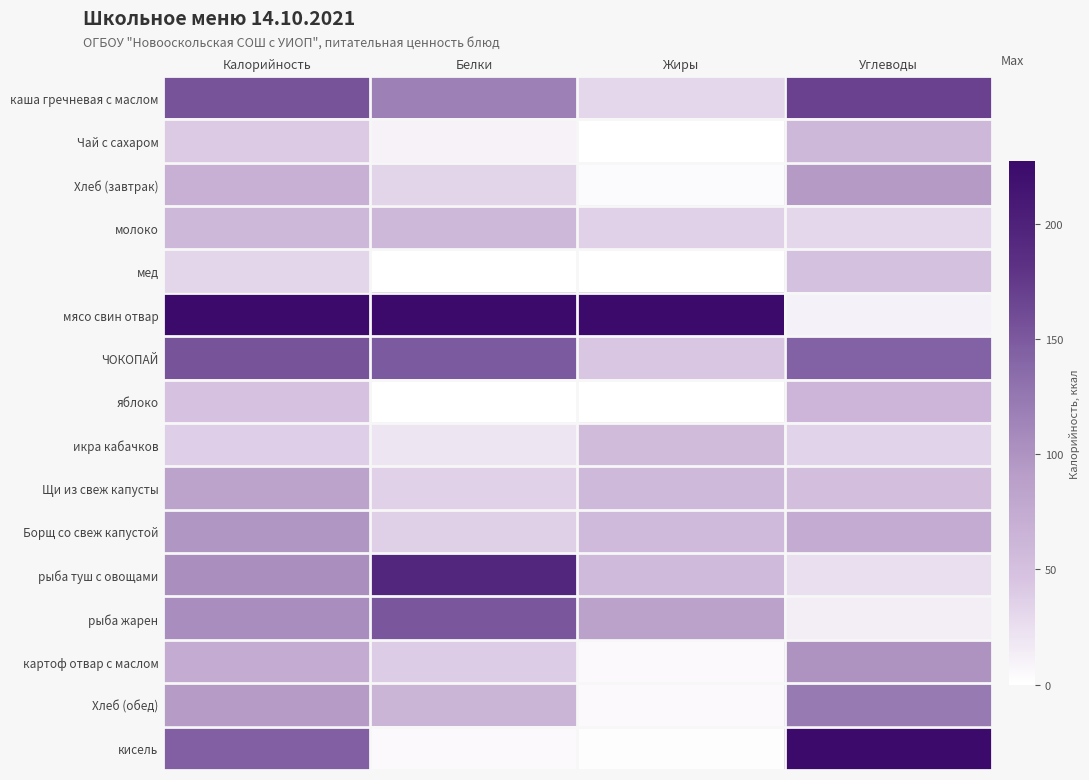

Reading left to right, extract all data points from this chart.

каша гречневая с маслом: Калорийность=0.7	Белки=0.5	Жиры=0.1	Углеводы=0.7
Чай с сахаром: Калорийность=0.2	Белки=0.0	Жиры=0.0	Углеводы=0.3
Хлеб (завтрак): Калорийность=0.3	Белки=0.1	Жиры=0.0	Углеводы=0.4
молоко: Калорийность=0.3	Белки=0.3	Жиры=0.2	Углеводы=0.1
мед: Калорийность=0.1	Белки=0.0	Жиры=0.0	Углеводы=0.2
мясо свин отвар: Калорийность=1.0	Белки=1.0	Жиры=1.0	Углеводы=0.0
ЧОКОПАЙ: Калорийность=0.7	Белки=0.7	Жиры=0.2	Углеводы=0.6
яблоко: Калорийность=0.2	Белки=0.0	Жиры=0.0	Углеводы=0.3
икра кабачков: Калорийность=0.2	Белки=0.1	Жиры=0.2	Углеводы=0.2
Щи из свеж капусты: Калорийность=0.4	Белки=0.2	Жиры=0.3	Углеводы=0.2
Борщ со свеж капустой: Калорийность=0.4	Белки=0.2	Жиры=0.3	Углеводы=0.3
рыба туш с овощами: Калорийность=0.5	Белки=0.9	Жиры=0.3	Углеводы=0.1
рыба жарен: Калорийность=0.5	Белки=0.7	Жиры=0.4	Углеводы=0.1
картоф отвар с маслом: Калорийность=0.3	Белки=0.2	Жиры=0.0	Углеводы=0.4
Хлеб (обед): Калорийность=0.4	Белки=0.3	Жиры=0.0	Углеводы=0.5
кисель: Калорийность=0.6	Белки=0.0	Жиры=0.0	Углеводы=1.0